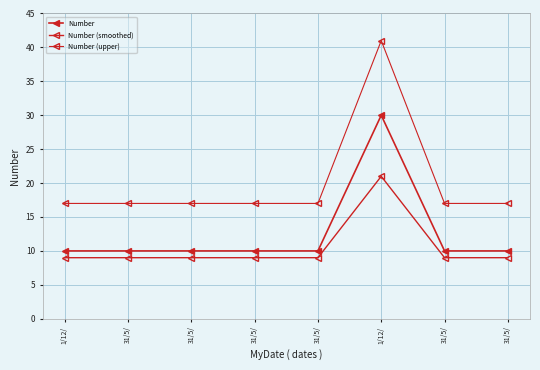

Reading left to right, transcribe all the data shown in this chart.

Number: 10	10	10	10	10	30	10	10
Number (smoothed): 9	9	9	9	9	21	9	9
Number (upper): 17	17	17	17	17	41	17	17